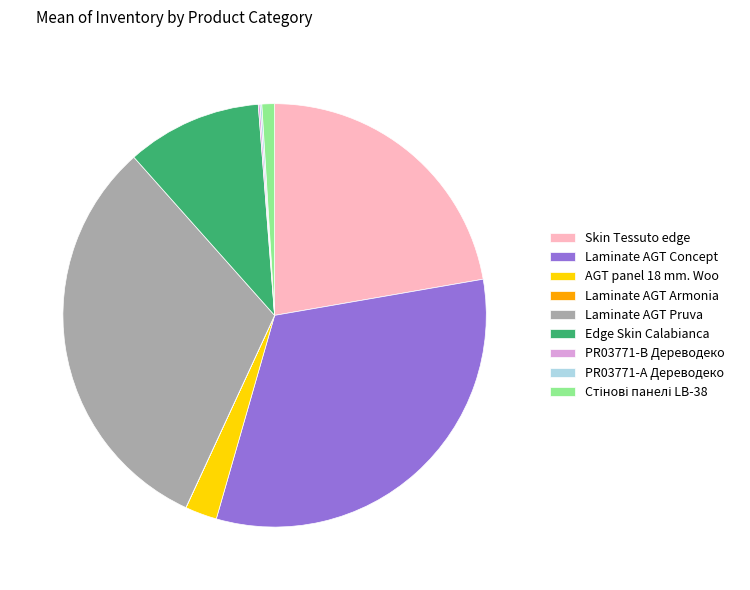

Which slice is the largest?

Laminate AGT Concept